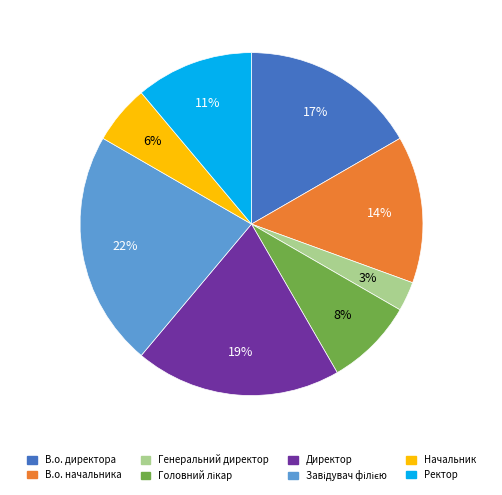

Is there a majority slice in this chart?

No